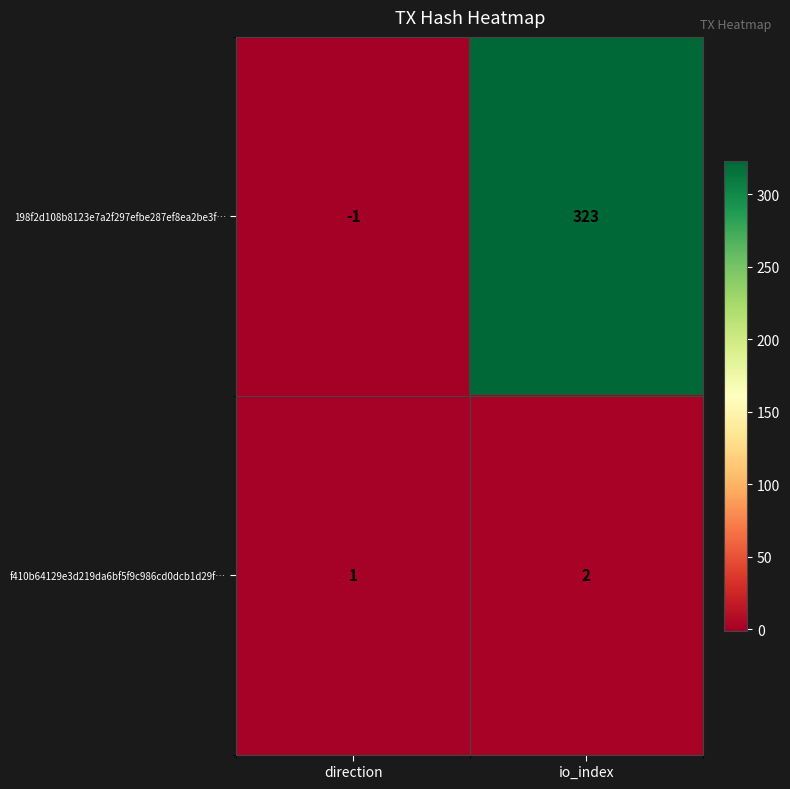

Rank the series by their maximum value, from highest to lowest.

198f2d108b8123e7a2f297efbe287ef8ea2be3f…, f410b64129e3d219da6bf5f9c986cd0dcb1d29f…